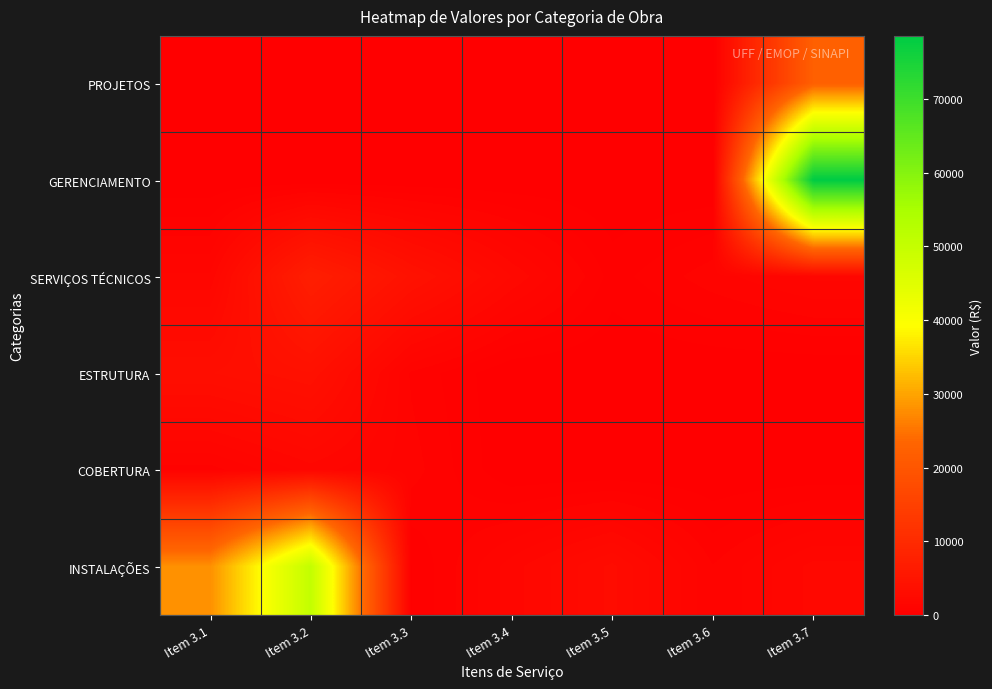

Reading right to left, transcribe all the data shown in this chart.

PROJETOS: Item 3.7=22212.5	Item 3.6=0.0	Item 3.5=0.0	Item 3.4=0.0	Item 3.3=0.0	Item 3.2=0.0	Item 3.1=0.0
GERENCIAMENTO: Item 3.7=78528.7	Item 3.6=0.0	Item 3.5=0.0	Item 3.4=0.0	Item 3.3=0.0	Item 3.2=0.0	Item 3.1=0.0
SERVIÇOS TÉCNICOS: Item 3.7=1605.0	Item 3.6=1108.4	Item 3.5=475.3	Item 3.4=2135.0	Item 3.3=4195.1	Item 3.2=7112.9	Item 3.1=1587.8
ESTRUTURA: Item 3.7=0.0	Item 3.6=0.0	Item 3.5=0.0	Item 3.4=0.0	Item 3.3=863.9	Item 3.2=3971.6	Item 3.1=3353.4
COBERTURA: Item 3.7=0.0	Item 3.6=0.0	Item 3.5=0.0	Item 3.4=0.0	Item 3.3=1064.4	Item 3.2=1692.4	Item 3.1=784.1
INSTALAÇÕES: Item 3.7=1951.3	Item 3.6=932.3	Item 3.5=2855.4	Item 3.4=1699.8	Item 3.3=294.0	Item 3.2=50284.2	Item 3.1=27950.5